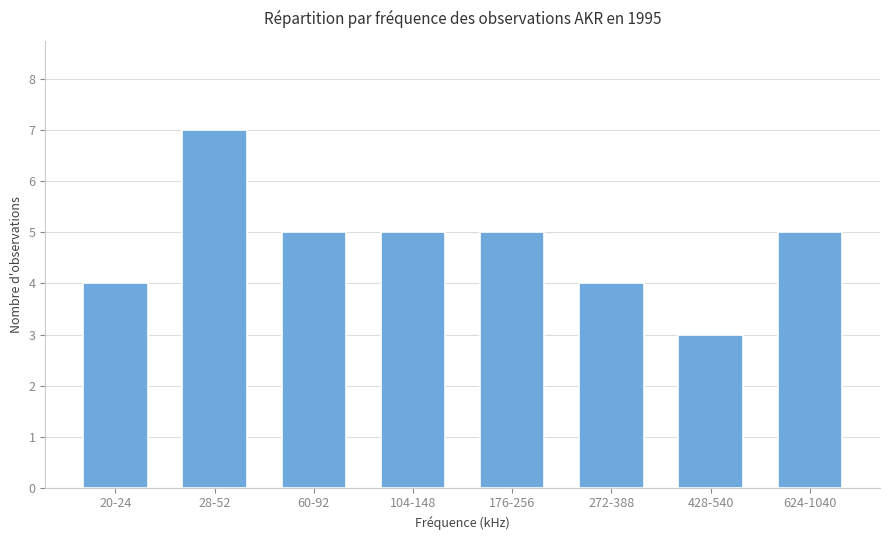

How many values are between 4 and 5?

6